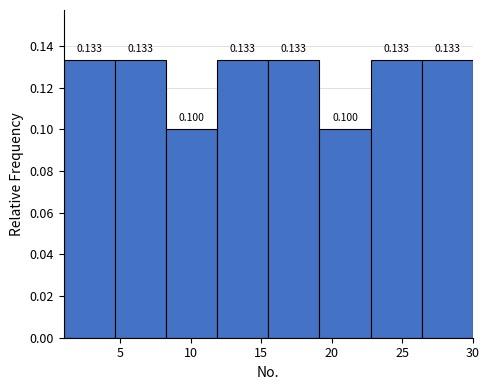

How tall is the bar that spans 23.0 to 26.5 on the x-axis? The bar edges are not printed on the chart, so give them approximately, as read against the axis.

0.133